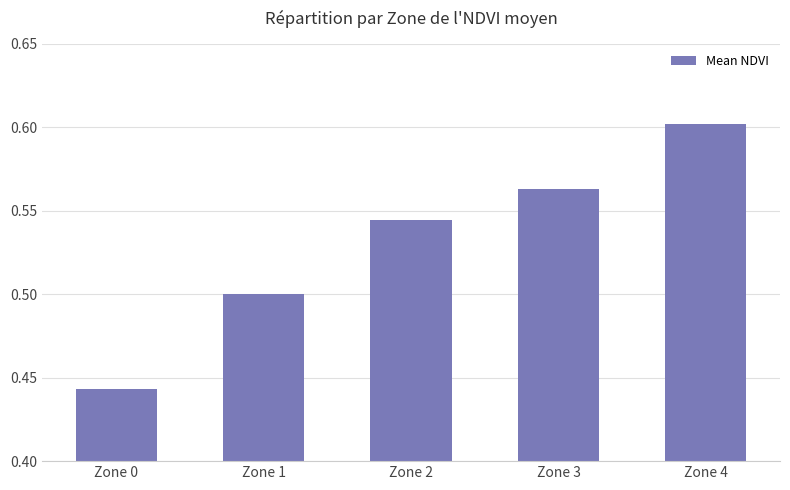

What is the sum of all values?

2.7